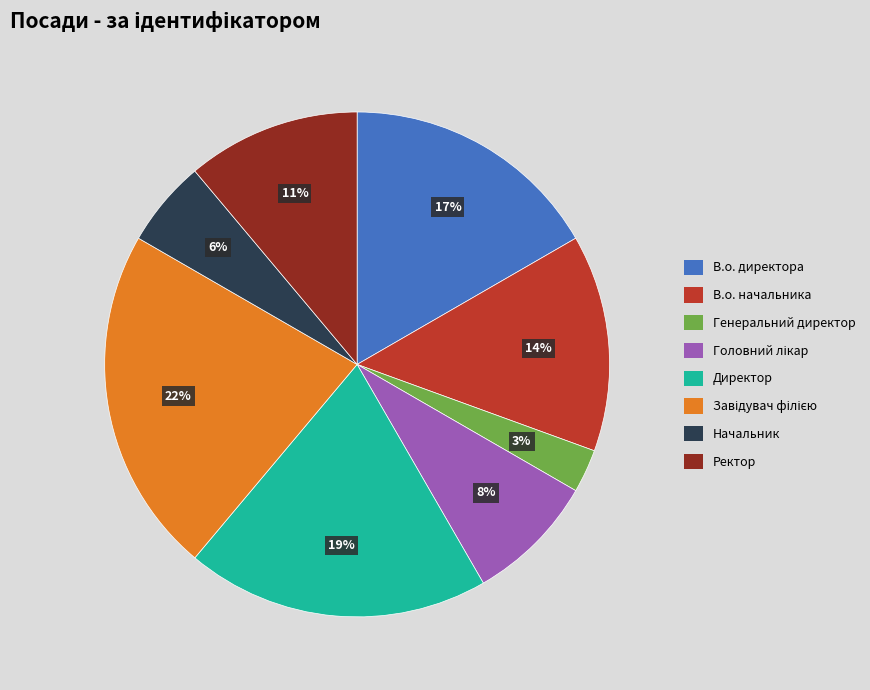

How many slices are in this pie chart?

8